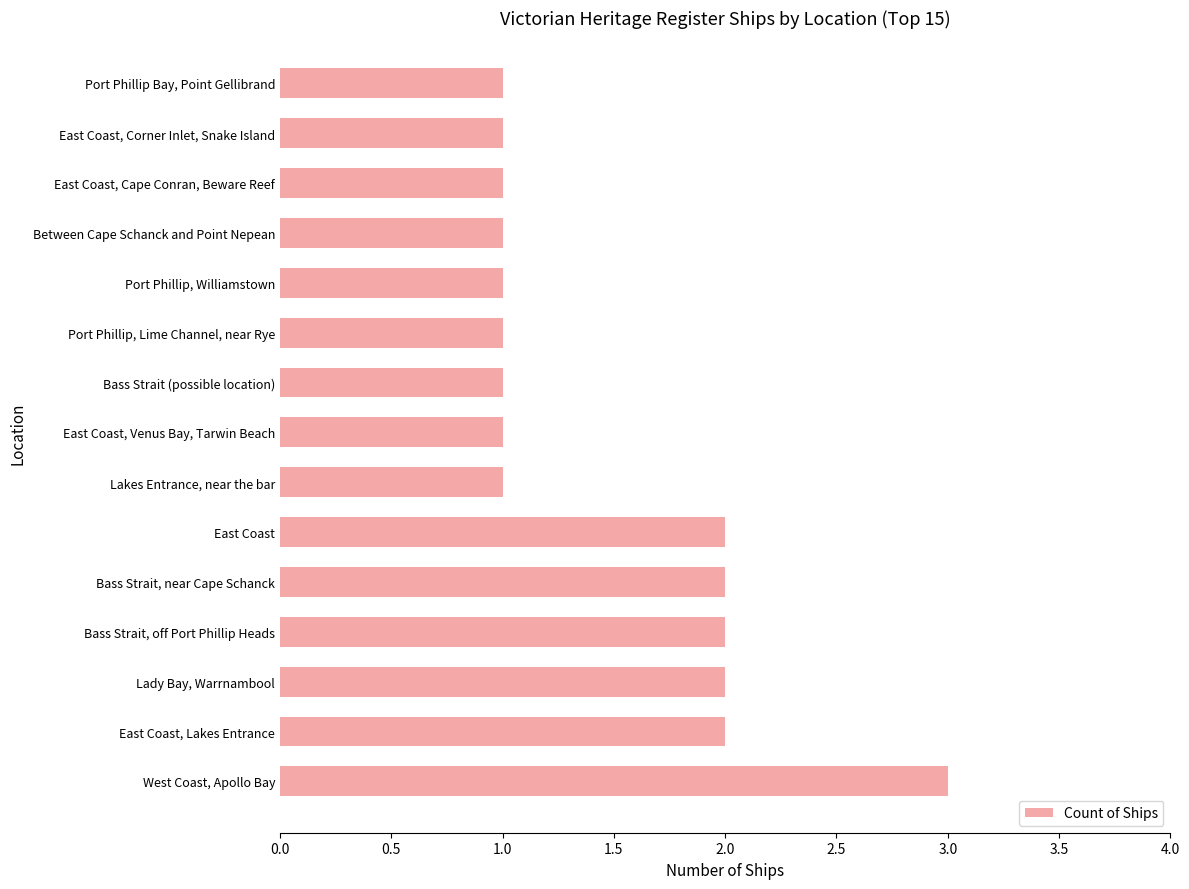

Which has a higher value, East Coast, Venus Bay, Tarwin Beach or East Coast, Lakes Entrance?

East Coast, Lakes Entrance